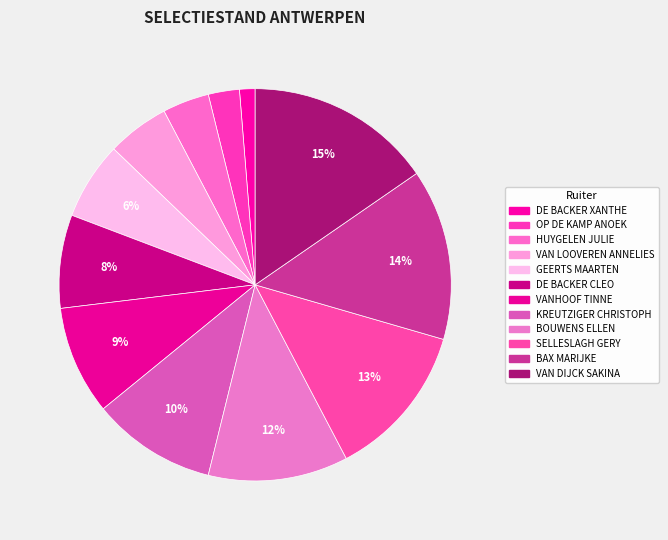

Does BOUWENS ELLEN represent more than half of the total?

No